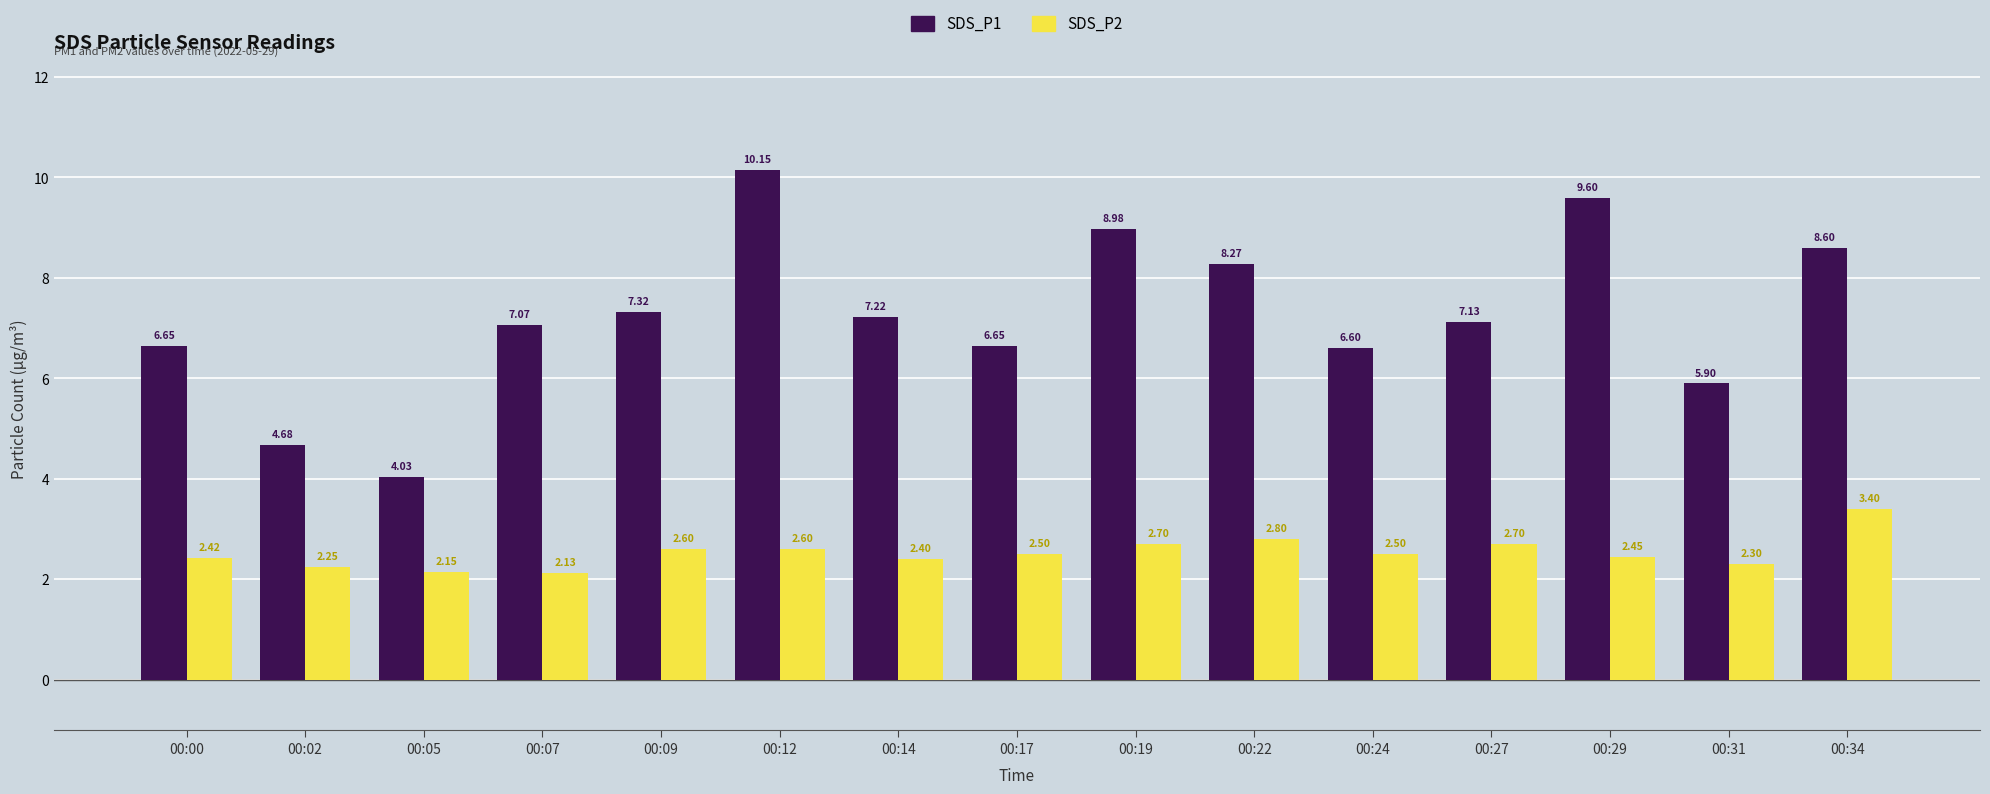

Which series changed the most between 00:24 and 00:29?

SDS_P1